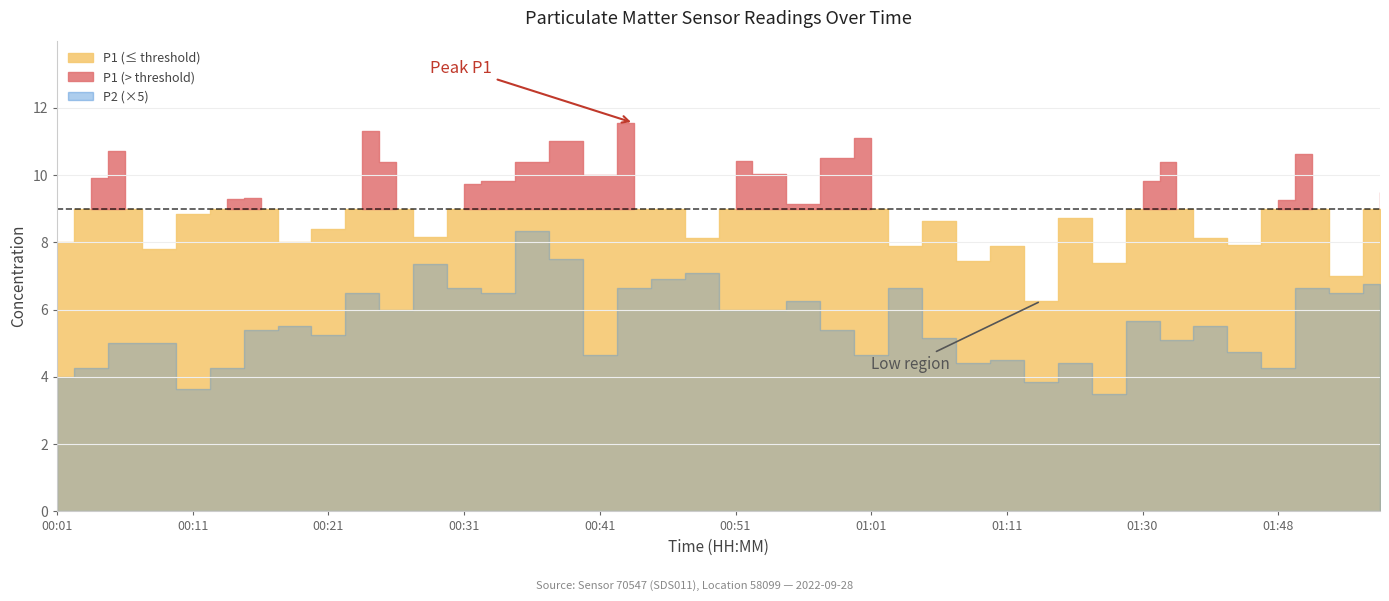

At which category is the sum across all series the highest?

00:43